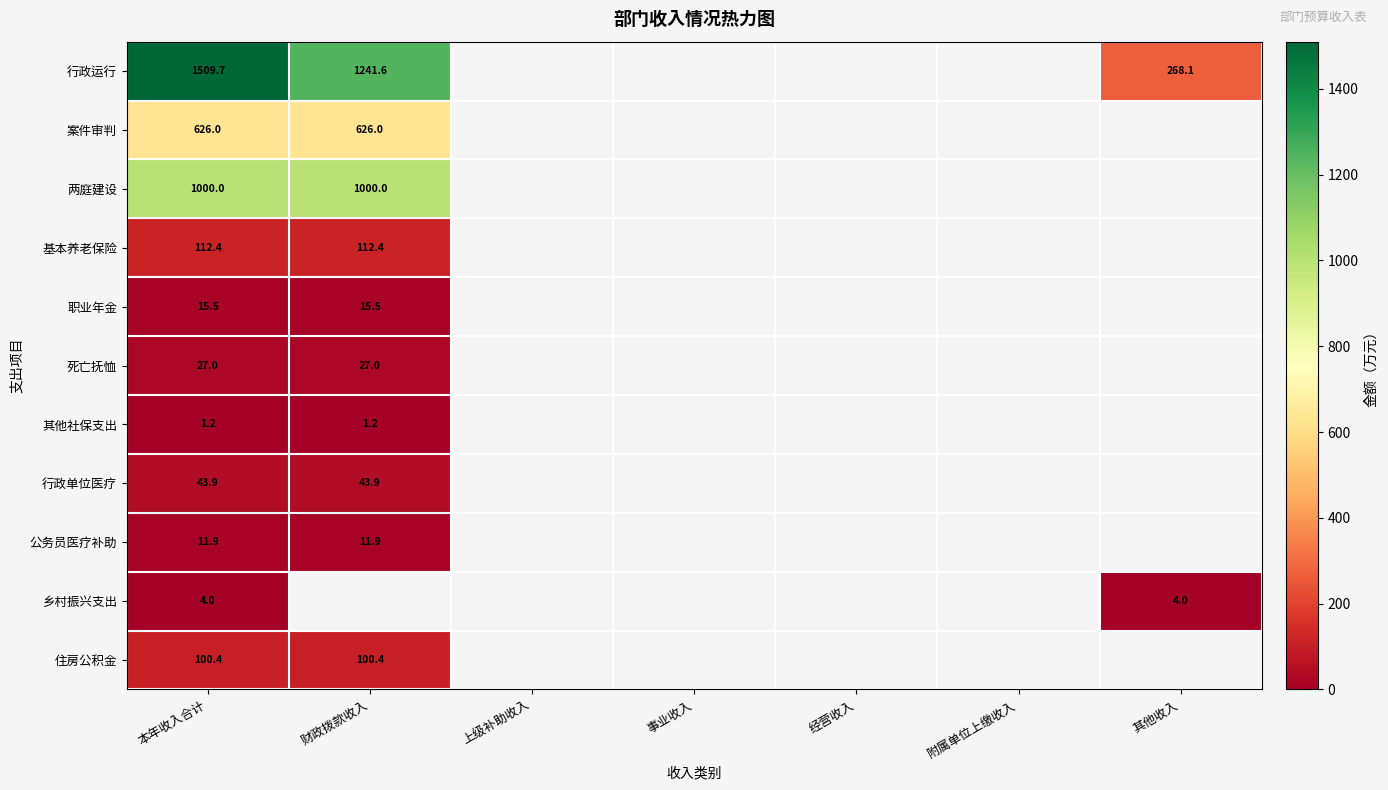

Is the value of 其他社保支出 at 其他收入 greater than the value of 行政单位医疗 at 其他收入?

No